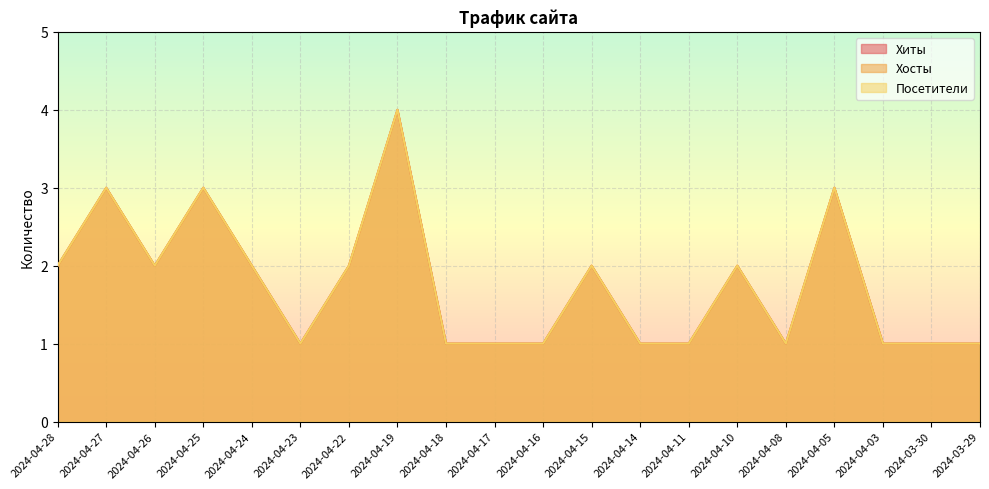

Reading left to right, what are all the values shown in this chart?

Хиты: 2	3	2	3	2	1	2	4	1	1	1	2	1	1	2	1	3	1	1	1
Хосты: 2	3	2	3	2	1	2	4	1	1	1	2	1	1	2	1	3	1	1	1
Посетители: 2	3	2	3	2	1	2	4	1	1	1	2	1	1	2	1	3	1	1	1